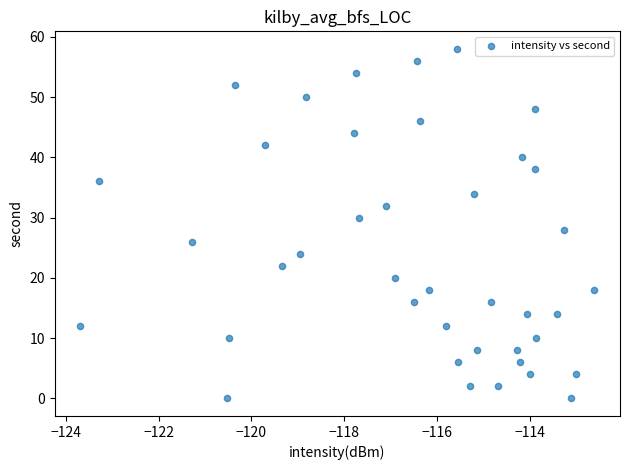

What is the range of Y values (max minus min)?

58